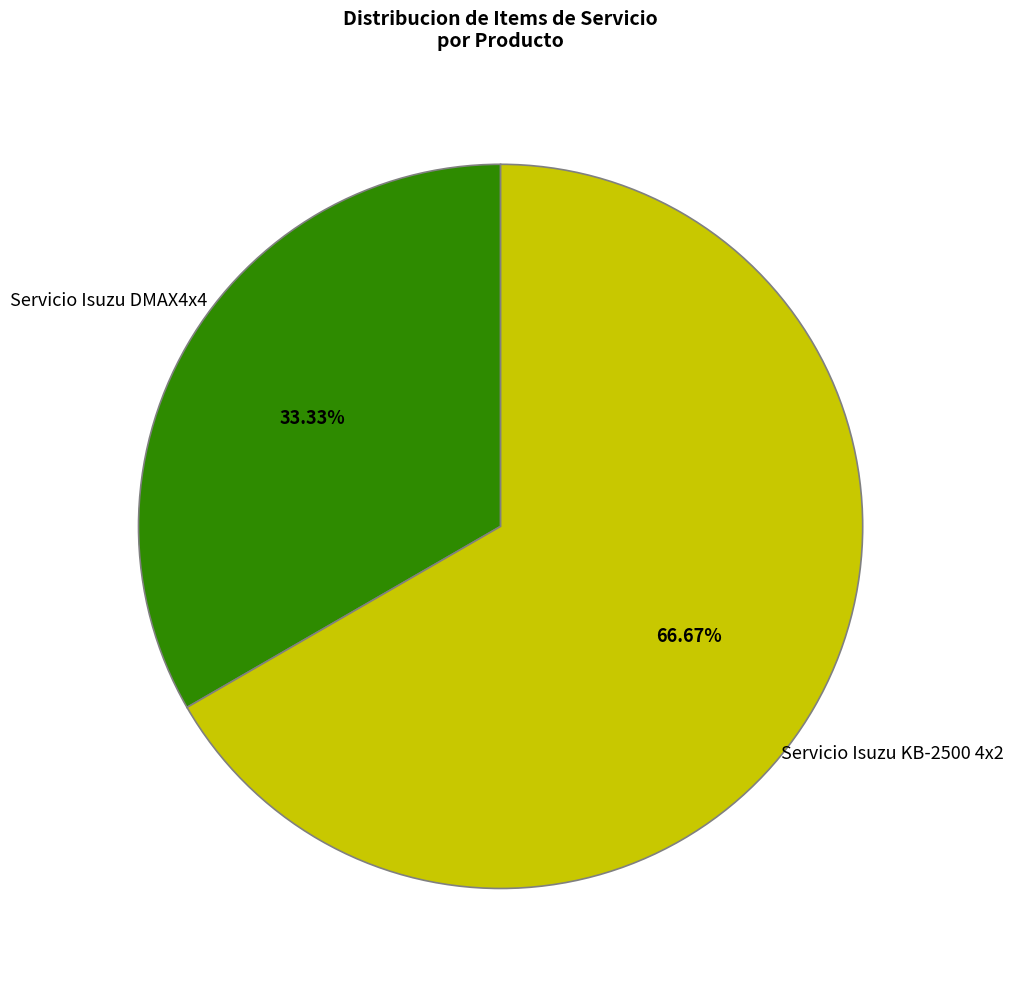

Which has a higher value, Servicio Isuzu DMAX4x4 or Servicio Isuzu KB-2500 4x2?

Servicio Isuzu KB-2500 4x2